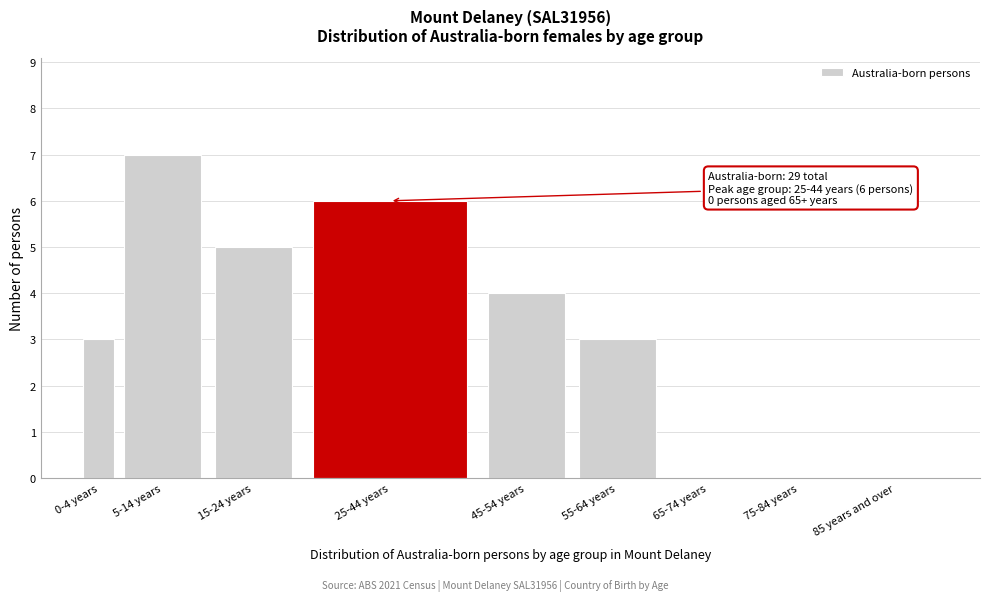

Reading left to right, what are all the values shown in this chart?

0-4 years=3	5-14 years=7	15-24 years=5	25-44 years=6	45-54 years=4	55-64 years=3	65-74 years=0	75-84 years=0	85 years and over=0